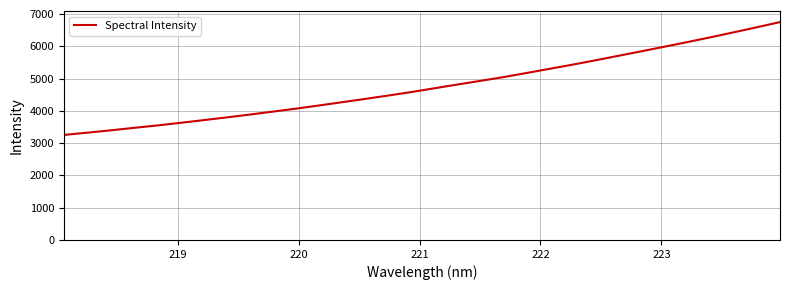

True or false: there are more than 2 points higher than both neighbors.

False